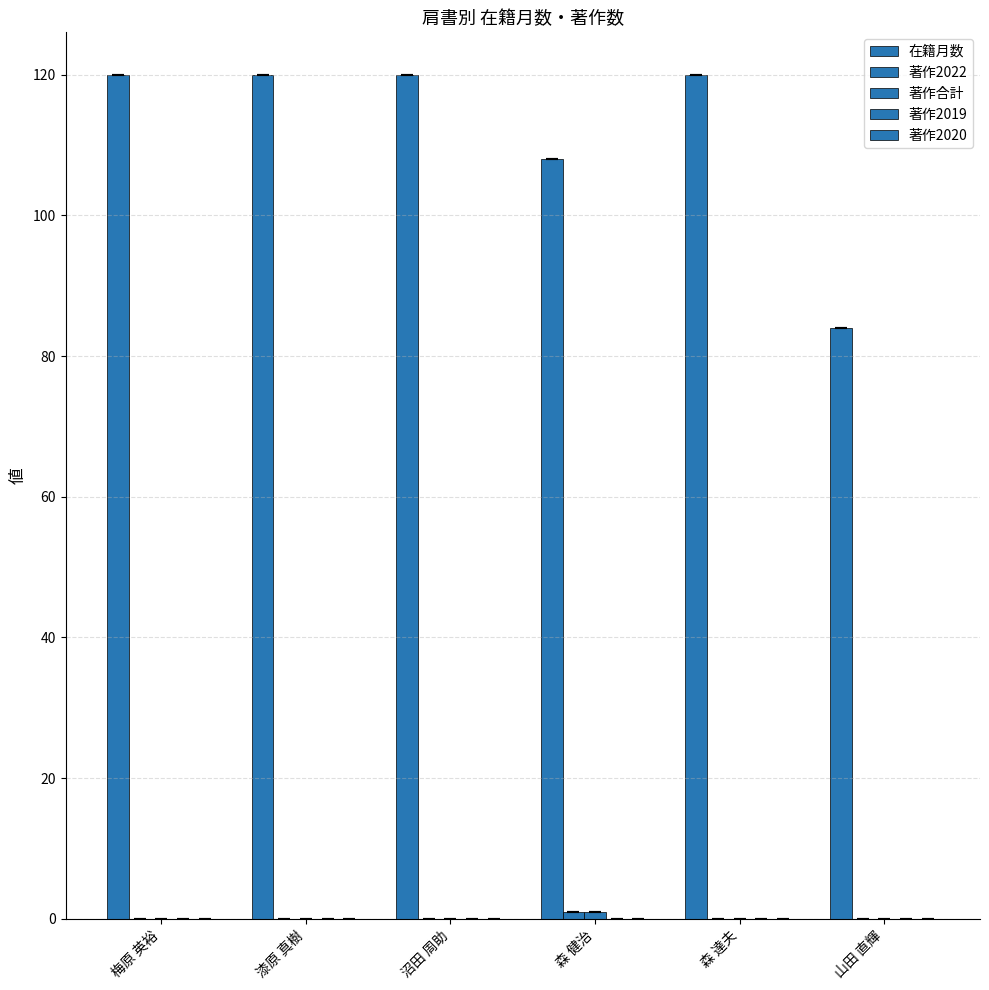

List the series in order of their peak value, highest first.

在籍月数, 著作2022, 著作合計, 著作2019, 著作2020